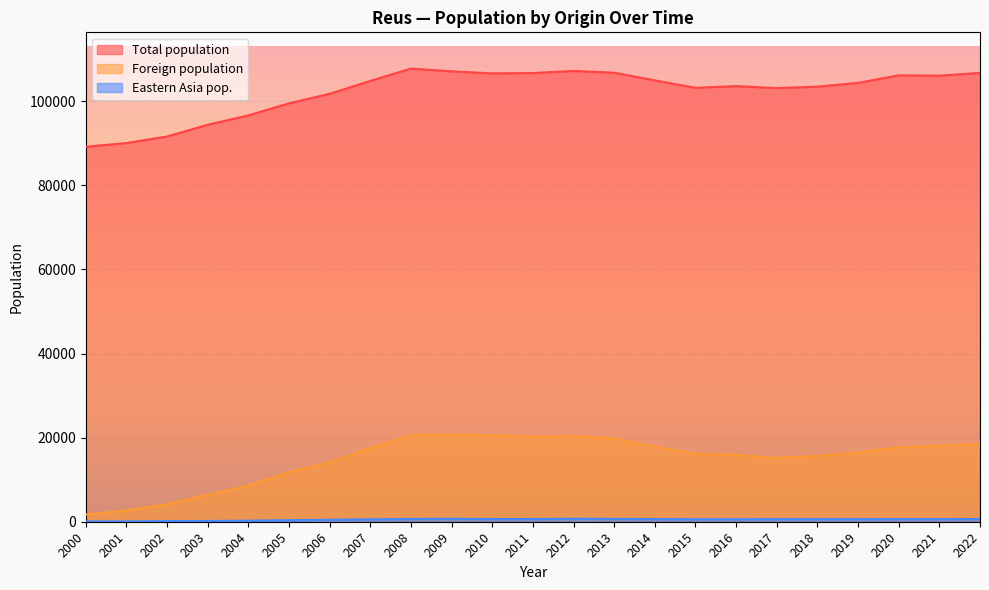

Where is Eastern Asia pop. nearest to the value 380?

2005